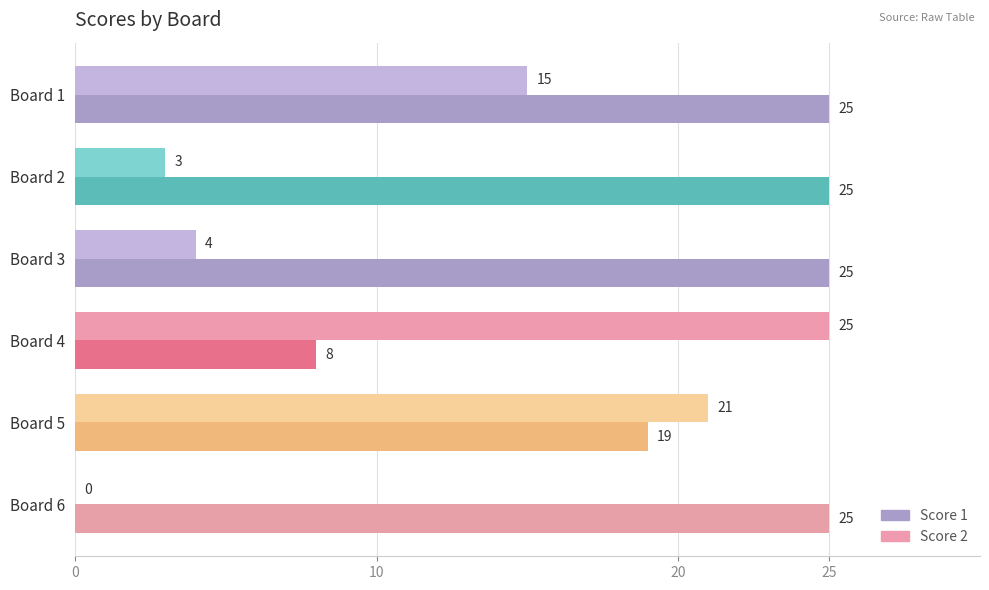

What are all the series names shown in the legend?

Score 1, Score 2